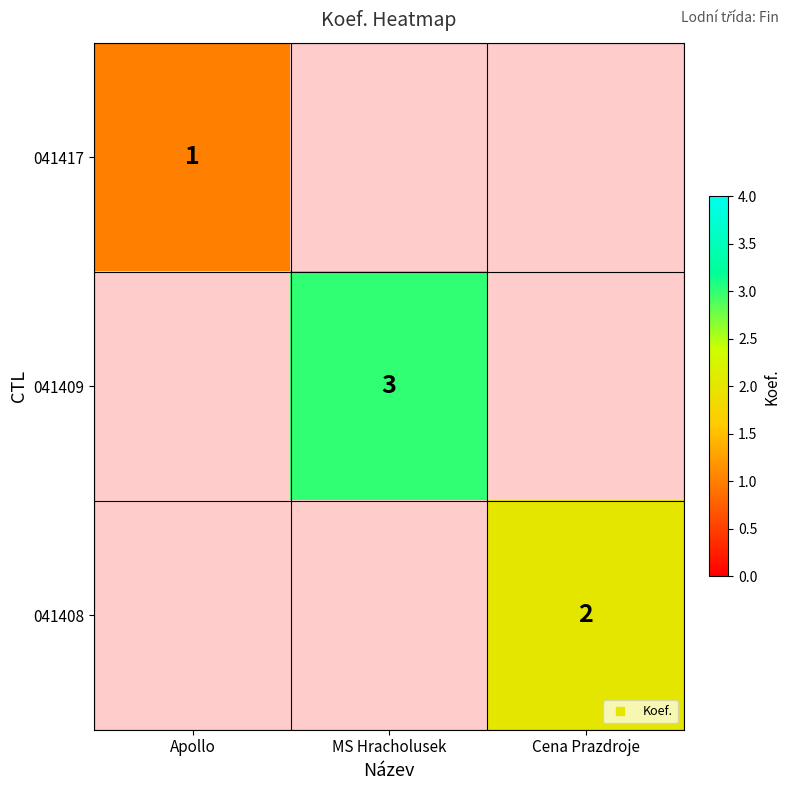

Which category has the highest value in the 041409 series?

Apollo